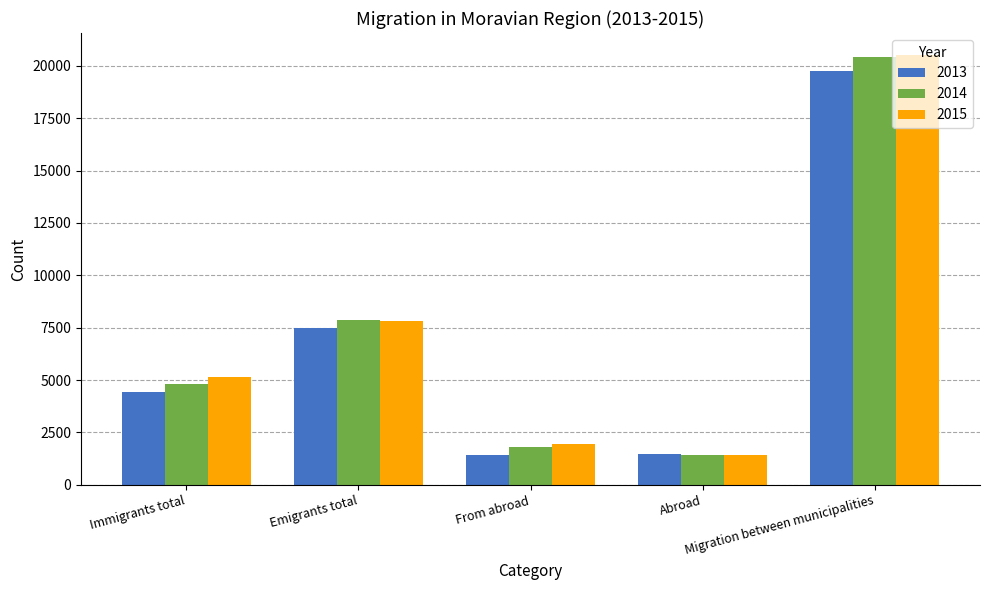

What is the greatest value displayed?

20540